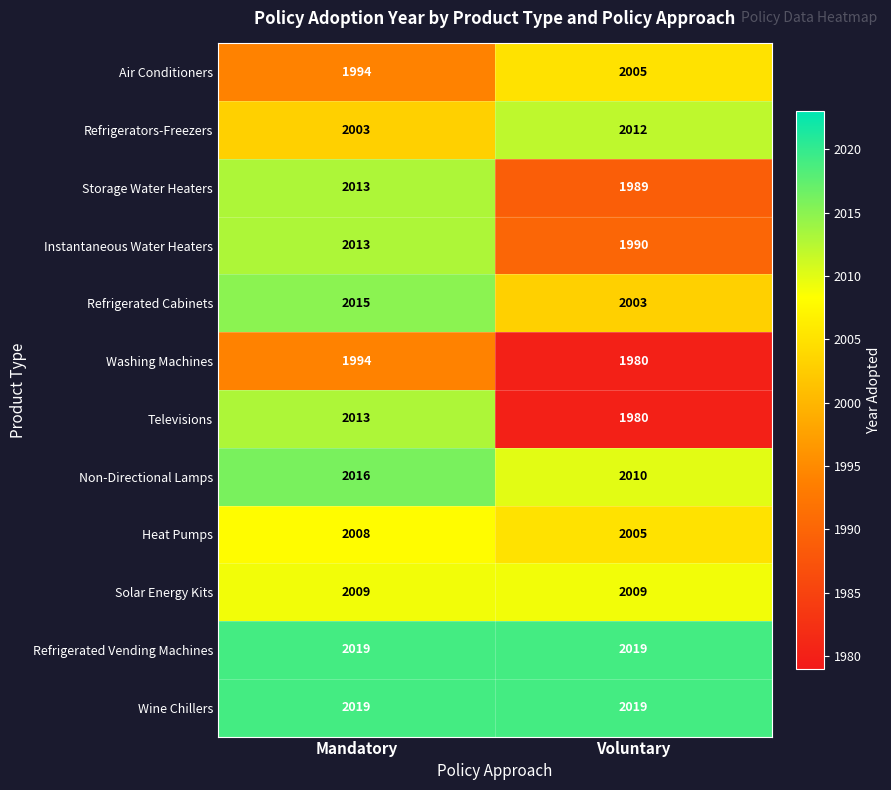

Reading right to left, extract all data points from this chart.

Air Conditioners: 2005	1994
Refrigerators-Freezers: 2012	2003
Storage Water Heaters: 1989	2013
Instantaneous Water Heaters: 1990	2013
Refrigerated Cabinets: 2003	2015
Washing Machines: 1980	1994
Televisions: 1980	2013
Non-Directional Lamps: 2010	2016
Heat Pumps: 2005	2008
Solar Energy Kits: 2009	2009
Refrigerated Vending Machines: 2019	2019
Wine Chillers: 2019	2019